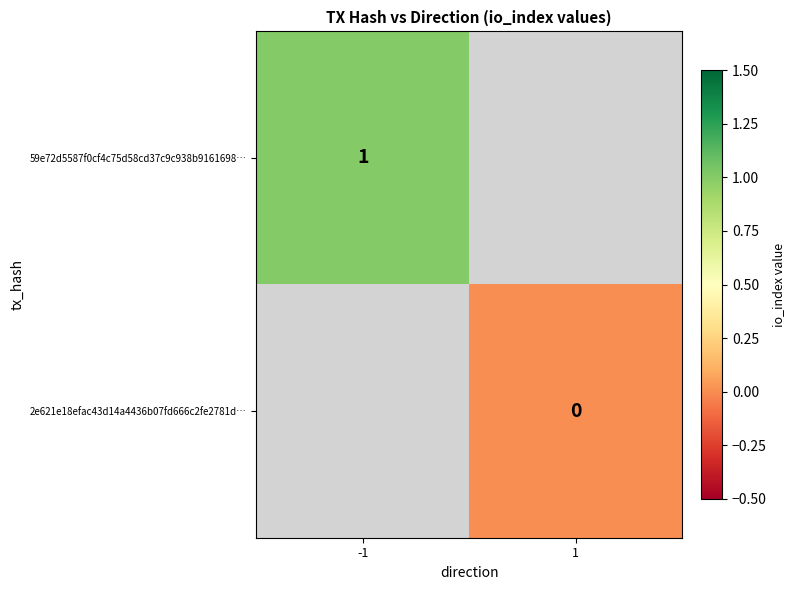

Which category has the highest value across all series?

-1